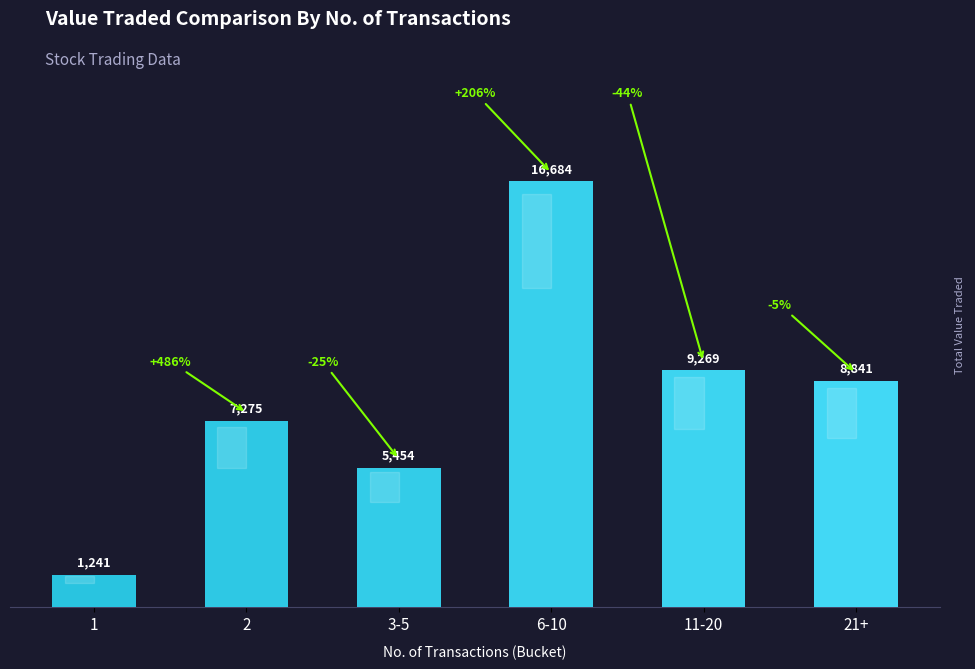

What is the minimum value shown in the chart?

1241